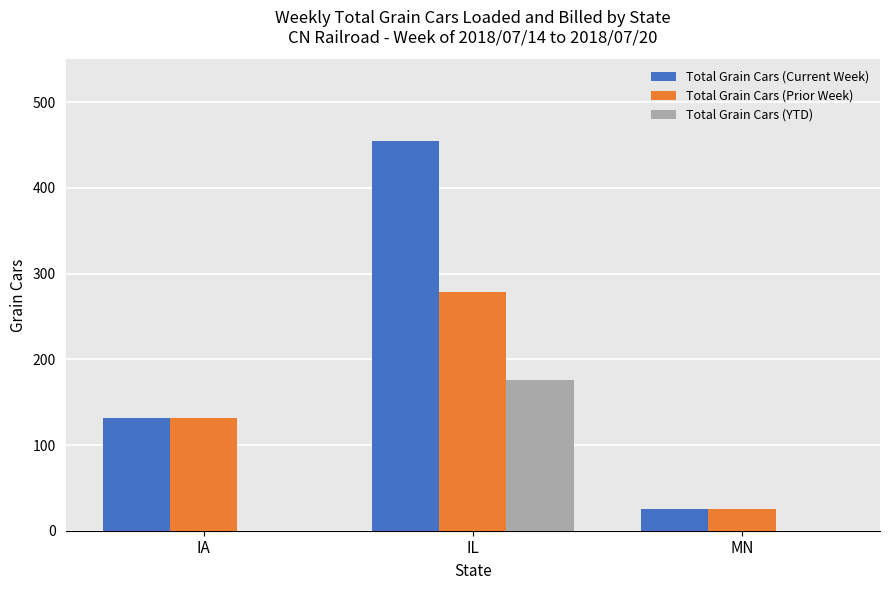

What is the highest value of the Total Grain Cars (YTD) series?

176